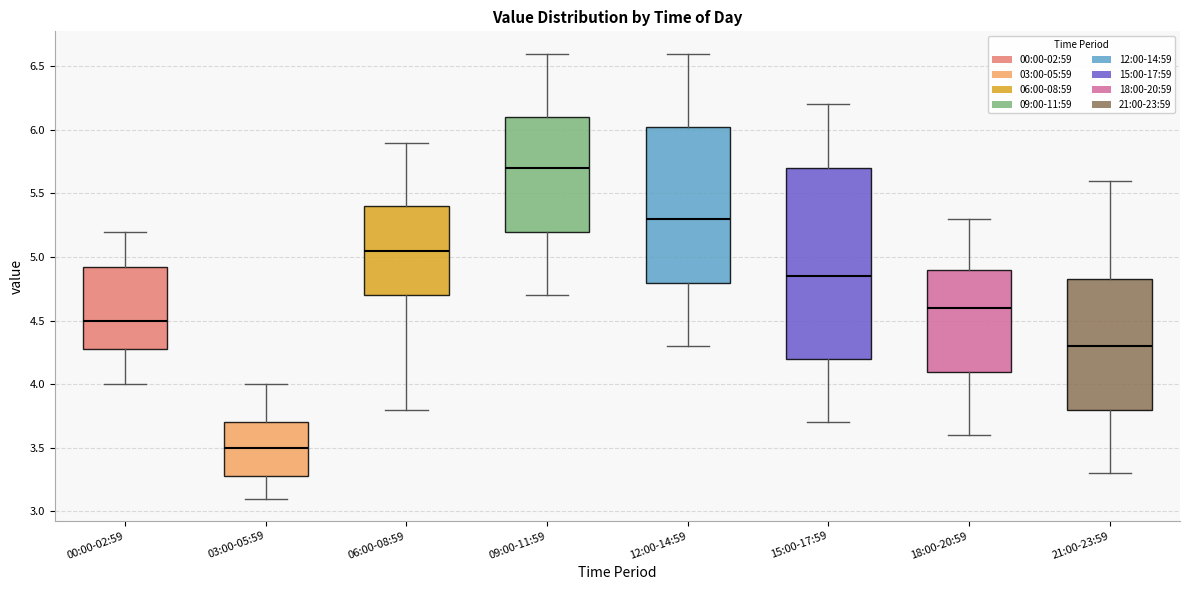

Reading left to right, read every box against the y-axis: the position of its median line, the range the box covers, and the ends of its whiskers. The values are not printed on the chart, so give them approximately, as read against the axis.

00:00-02:59: median 4.50, box 4.30 to 4.95, whiskers 4.00 to 5.20
03:00-05:59: median 3.50, box 3.30 to 3.70, whiskers 3.10 to 4.00
06:00-08:59: median 5.05, box 4.70 to 5.40, whiskers 3.80 to 5.90
09:00-11:59: median 5.70, box 5.20 to 6.10, whiskers 4.70 to 6.60
12:00-14:59: median 5.30, box 4.80 to 6.05, whiskers 4.30 to 6.60
15:00-17:59: median 4.85, box 4.20 to 5.70, whiskers 3.70 to 6.20
18:00-20:59: median 4.60, box 4.10 to 4.90, whiskers 3.60 to 5.30
21:00-23:59: median 4.30, box 3.80 to 4.85, whiskers 3.30 to 5.60